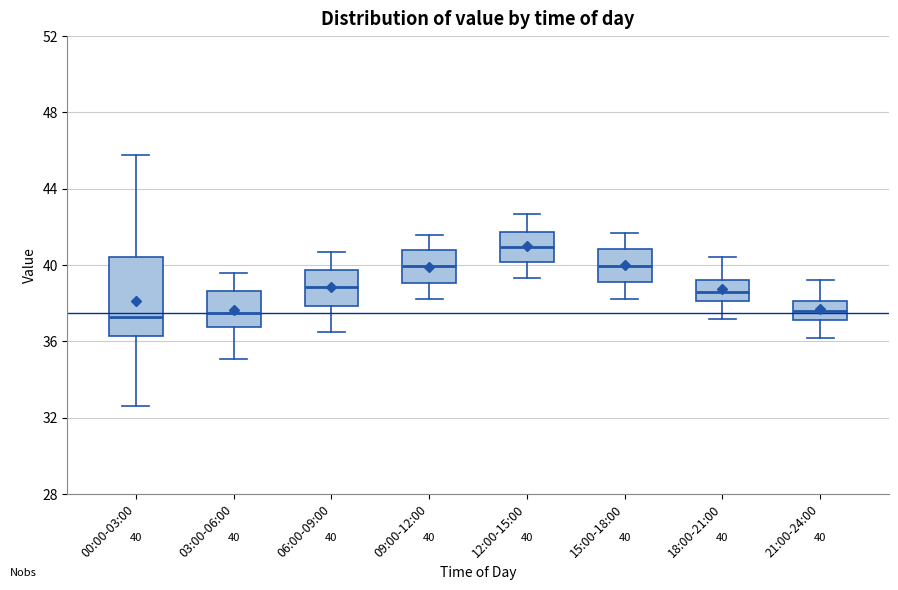

Comparing the boxes themselves (not the whiskers), which one is the tallest?

00:00-03:00